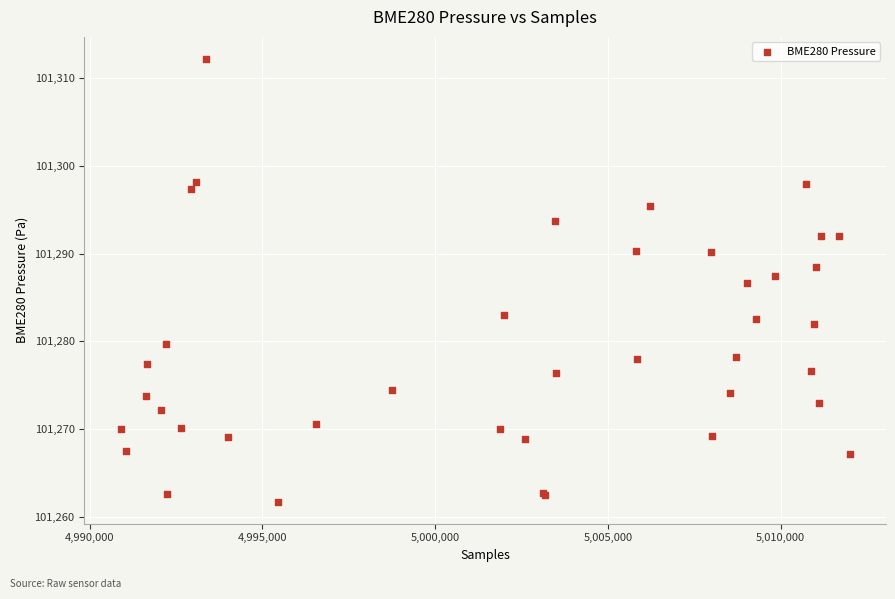

What Y value in the scatter plot is closest to 101286?

101286.6